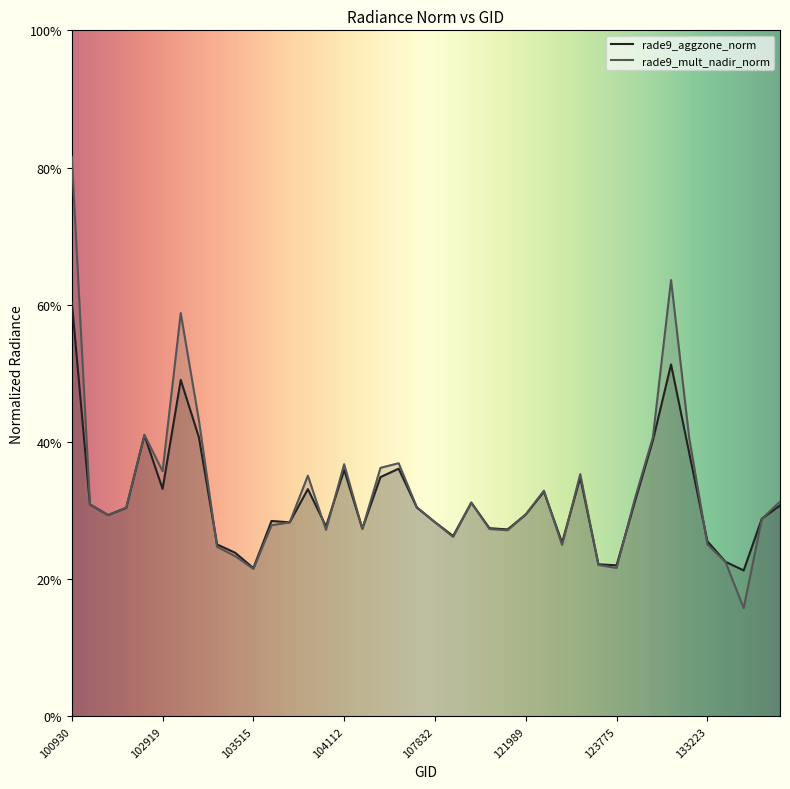

Which series ends up on top after the final intersection of rade9_aggzone_norm and rade9_mult_nadir_norm?

rade9_mult_nadir_norm